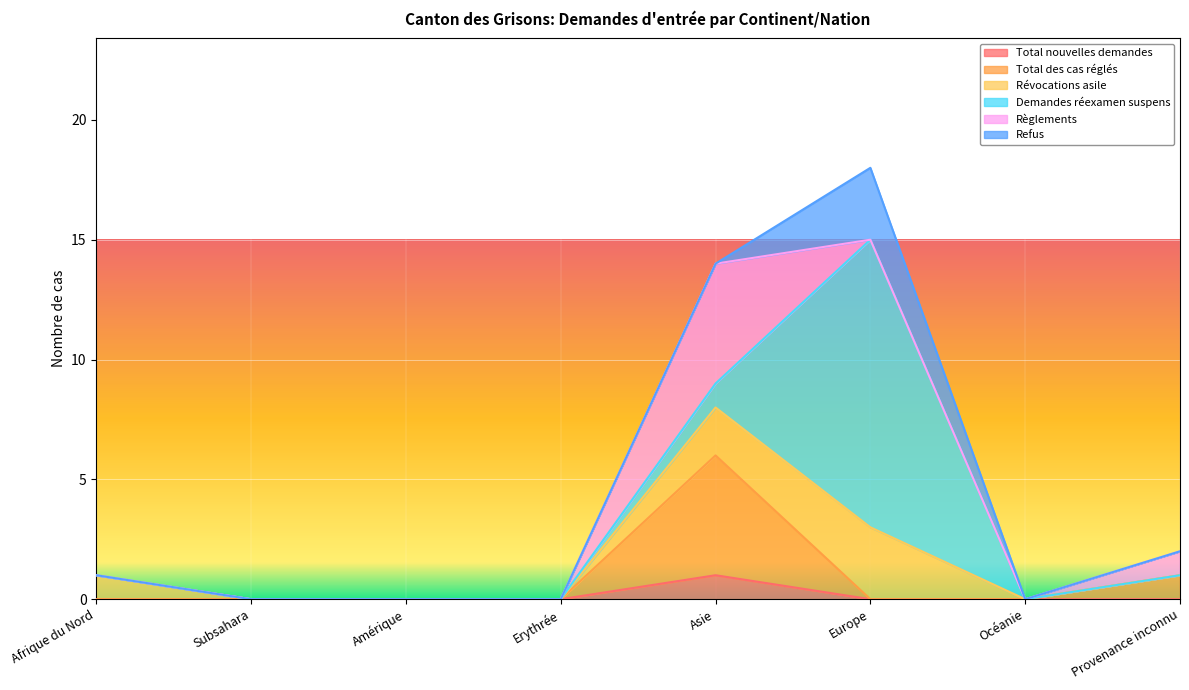

At which category does Total nouvelles demandes reach its first local peak?

Asie